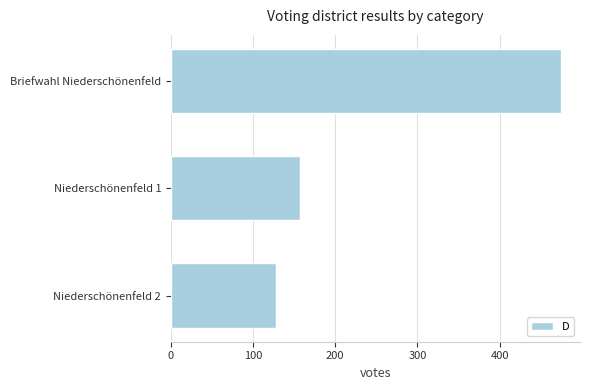

List the labels in order of value, largest first.

Briefwahl Niederschönenfeld, Niederschönenfeld 1, Niederschönenfeld 2